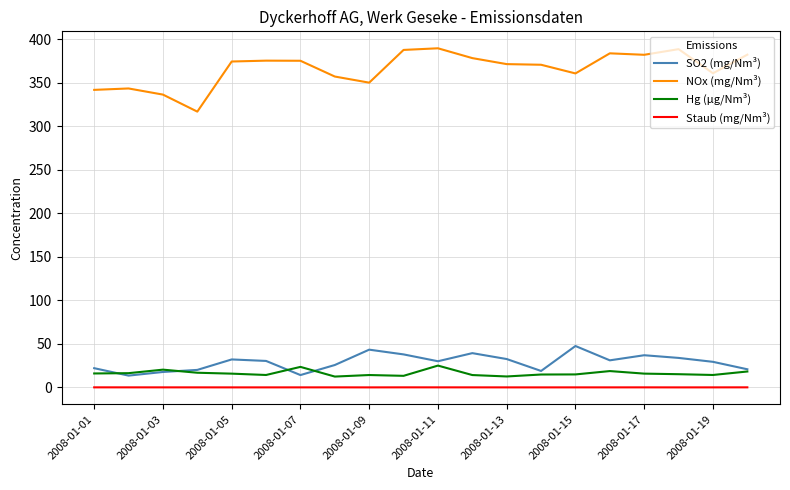

Which series has the widest spread of values?

NOx (mg/Nm³)